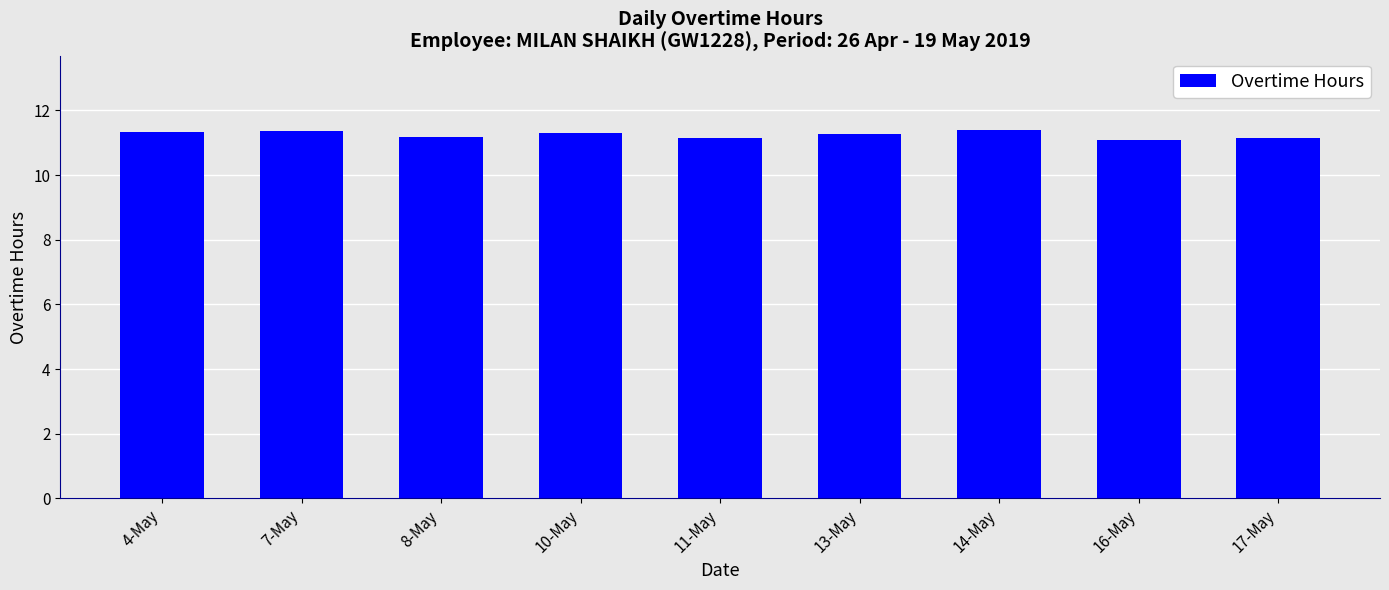

What is the difference between the second highest and minimum values?

0.3